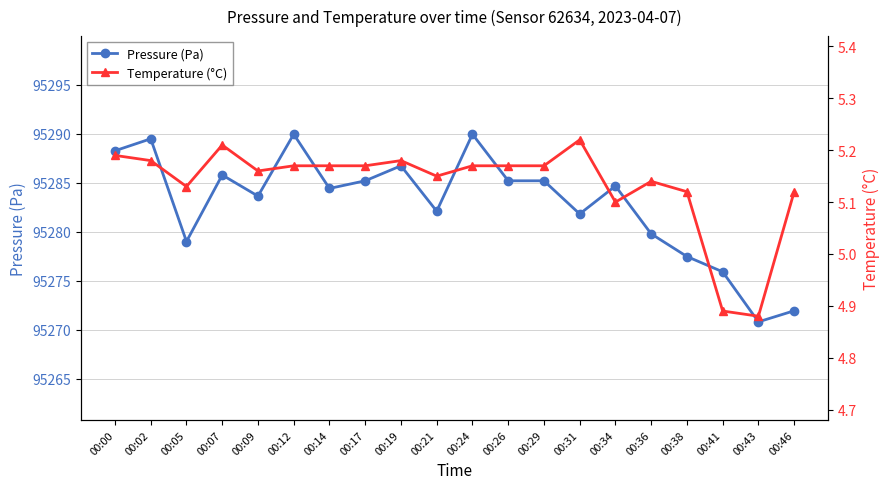

What is the value of the Pressure (Pa) point at the 13th from the left?

95285.2